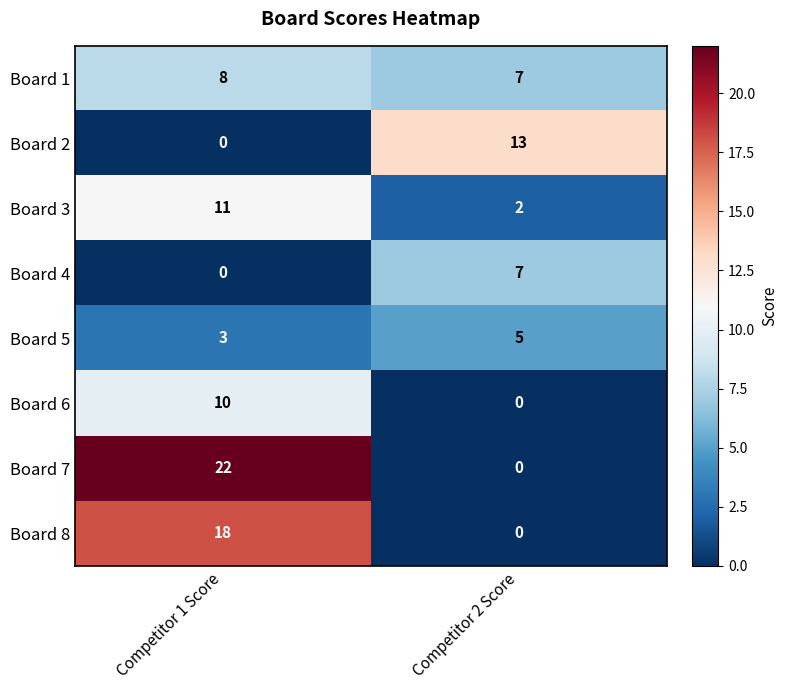

Which series changed the most between Competitor 1 Score and Competitor 2 Score?

Board 7